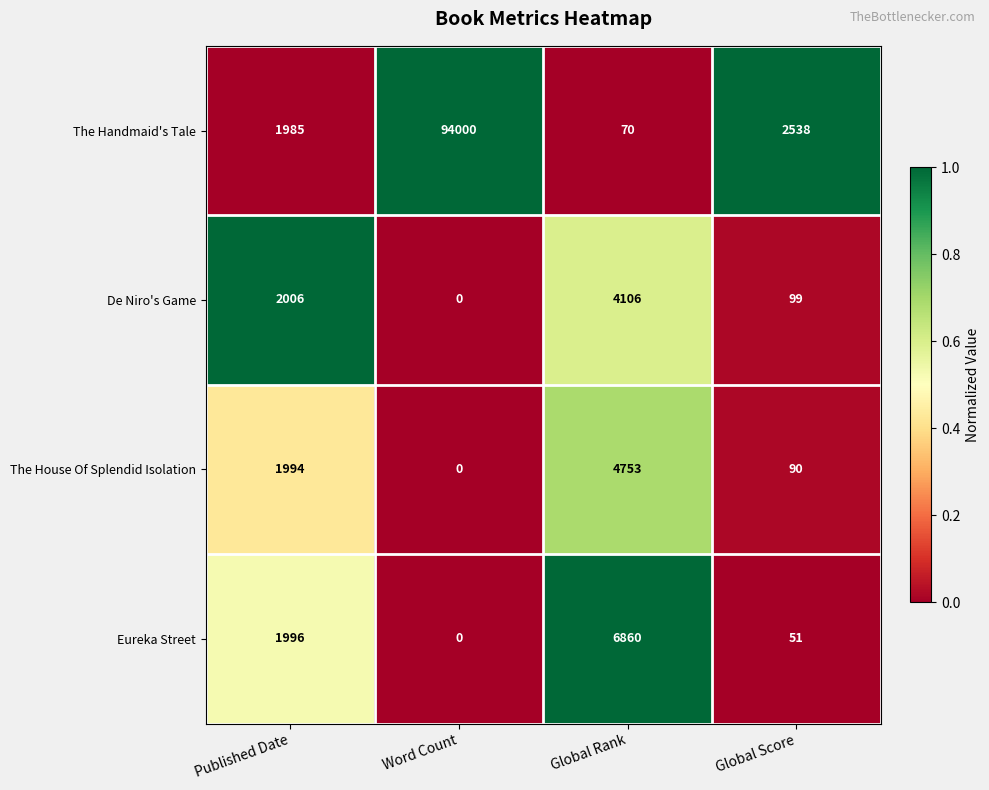

Which series has the largest total across all categories?

The Handmaid's Tale